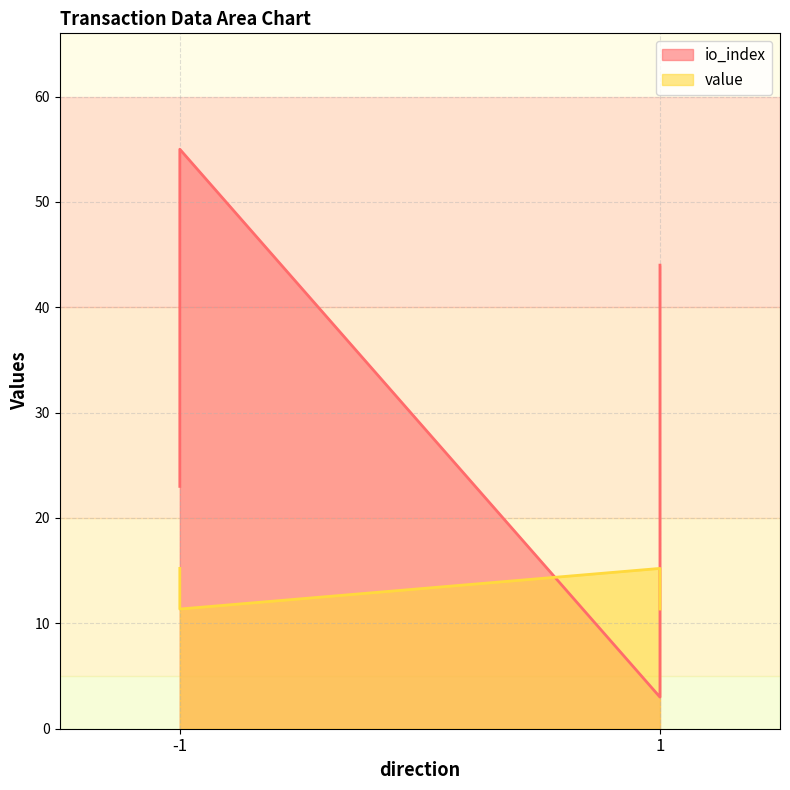

Rank the categories by value value from lowest to highest.

-1, 1, -1, 1